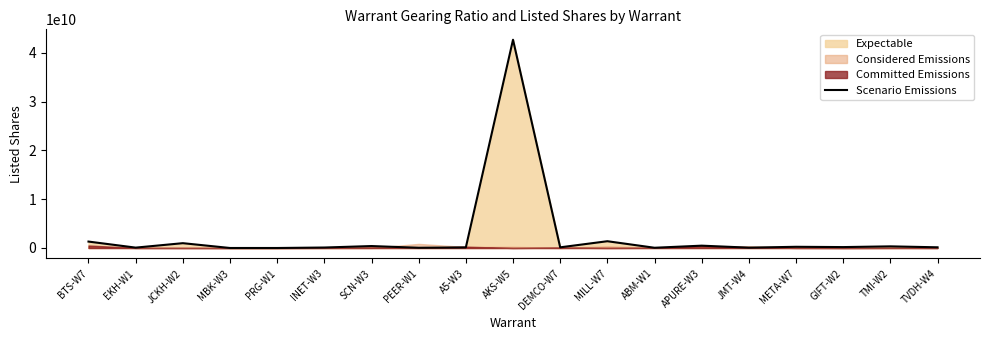

What is the difference between the maximum and second lowest values?

42655334460